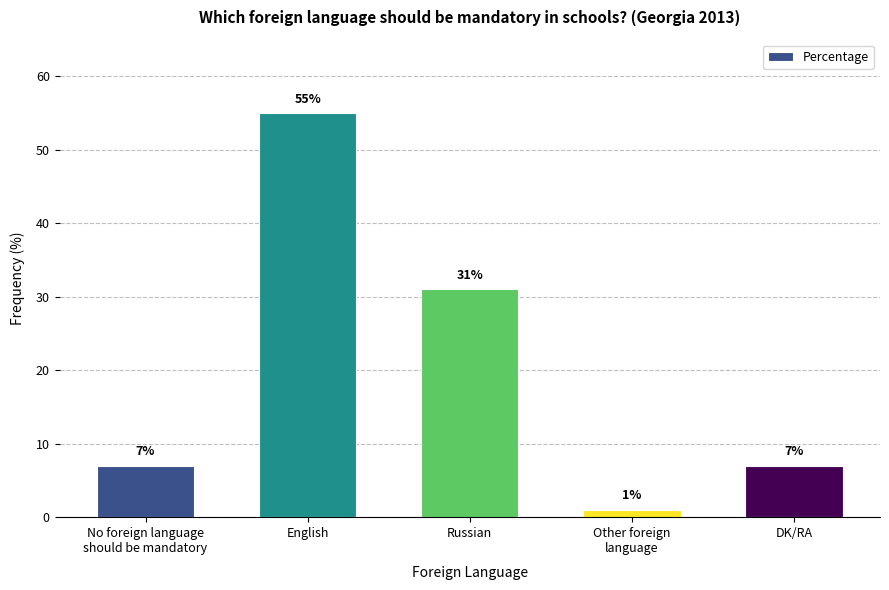

What position from the left is No foreign language
should be mandatory?

1